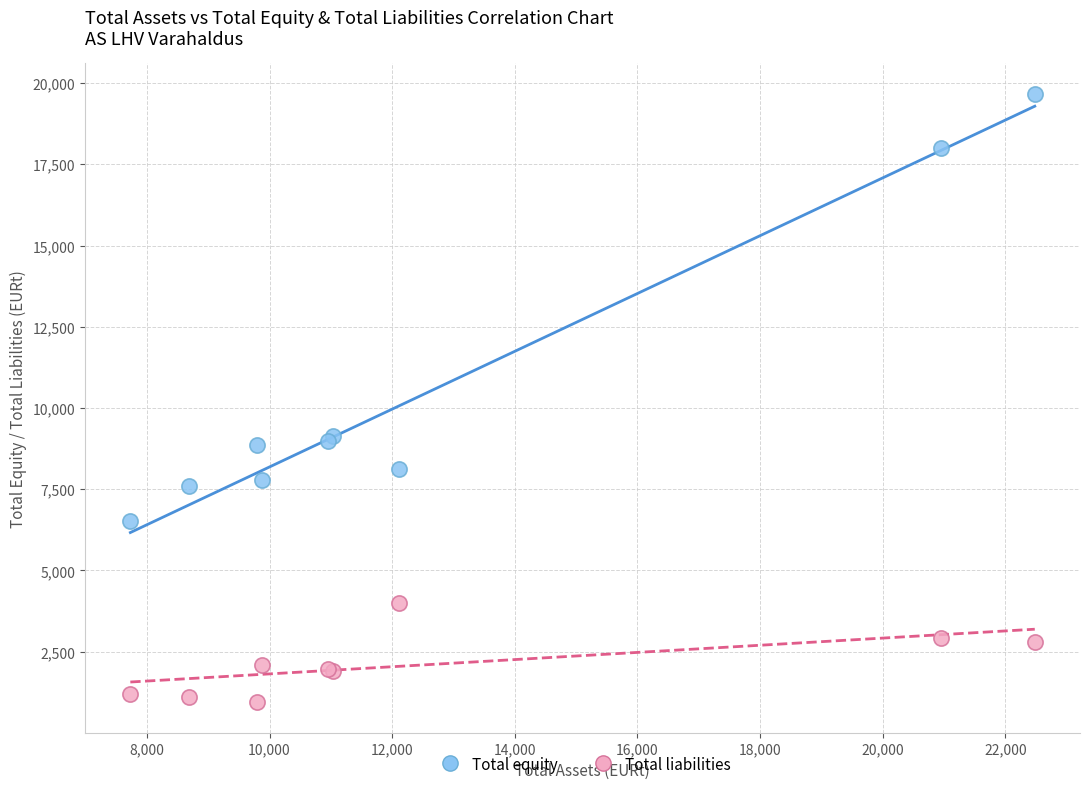

What are all the series names shown in the legend?

Total equity, Total liabilities